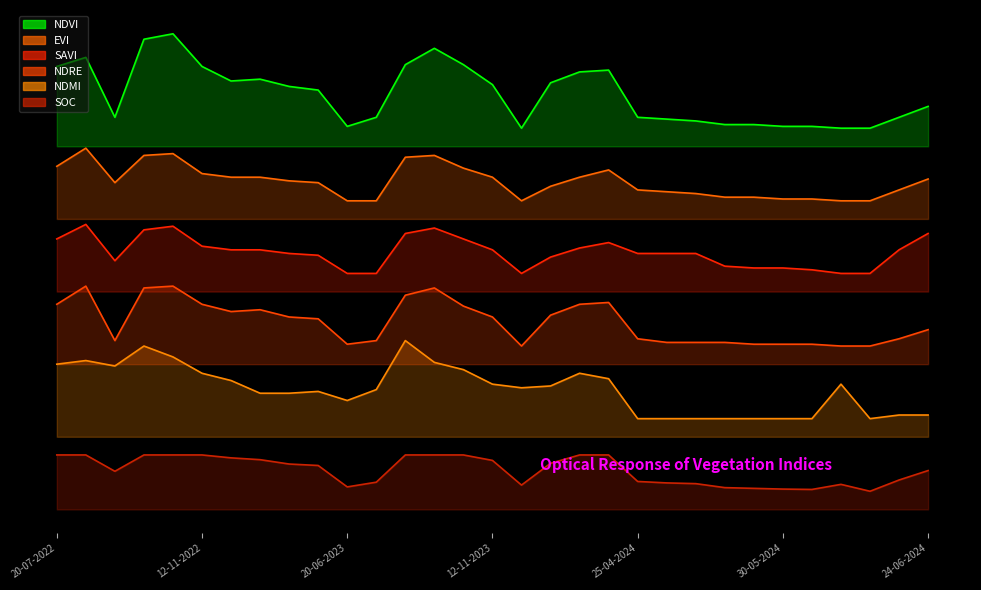

What is the total value across all series at 12-11-2023?

5.2